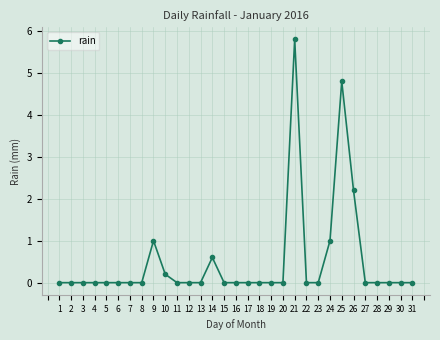

What is the change in value from 10 to 28?

-0.2